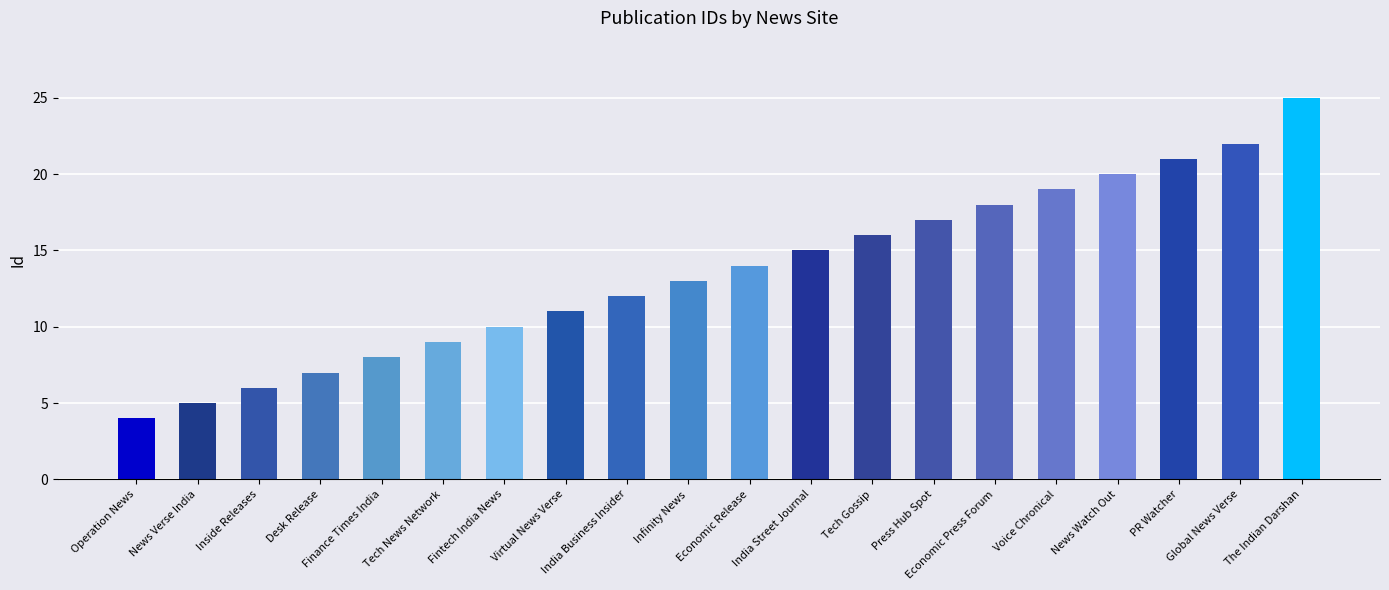

Rank the categories by value from highest to lowest.

The Indian Darshan, Global News Verse, PR Watcher, News Watch Out, Voice Chronical, Economic Press Forum, Press Hub Spot, Tech Gossip, India Street Journal, Economic Release, Infinity News, India Business Insider, Virtual News Verse, Fintech India News, Tech News Network, Finance Times India, Desk Release, Inside Releases, News Verse India, Operation News